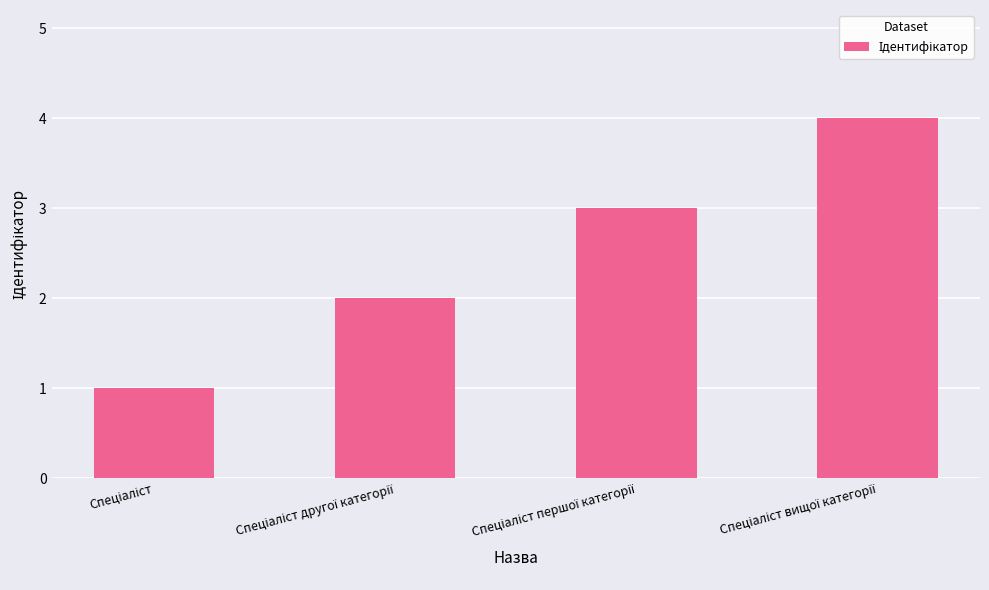

What is the difference between the maximum and minimum values?

3